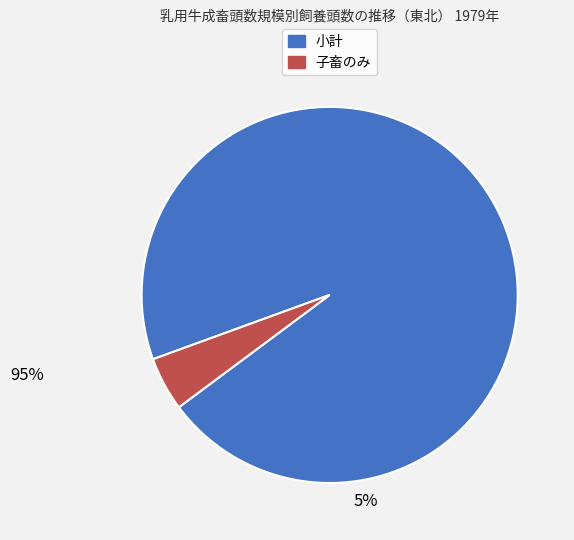

What is the ratio of the value at 小計 to the value at 子畜のみ?

20.6